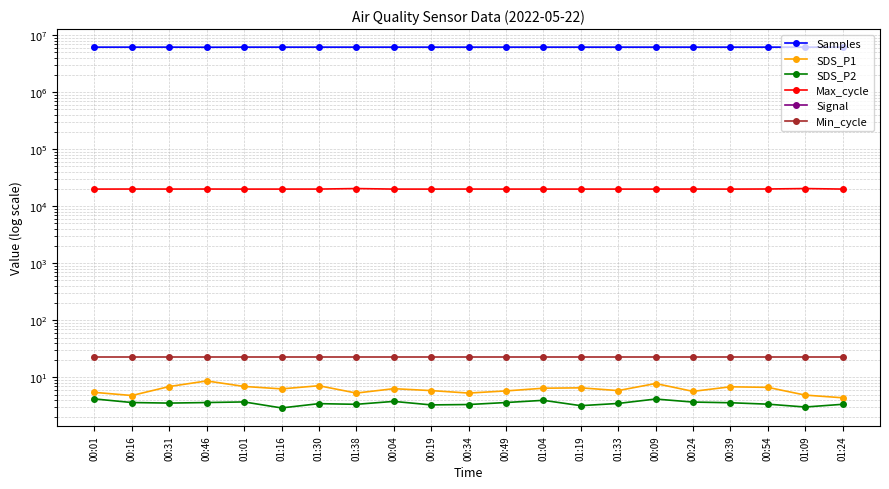

What are all the series names shown in the legend?

Samples, SDS_P1, SDS_P2, Max_cycle, Signal, Min_cycle